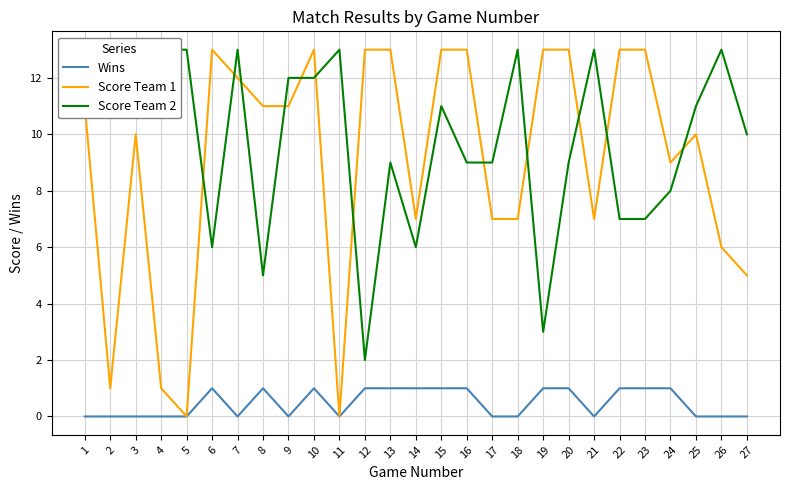

Reading left to right, transcribe all the data shown in this chart.

Wins: 0	0	0	0	0	1	0	1	0	1	0	1	1	1	1	1	0	0	1	1	0	1	1	1	0	0	0
Score Team 1: 11	1	10	1	0	13	12	11	11	13	0	13	13	7	13	13	7	7	13	13	7	13	13	9	10	6	5
Score Team 2: 13	13	13	13	13	6	13	5	12	12	13	2	9	6	11	9	9	13	3	9	13	7	7	8	11	13	10